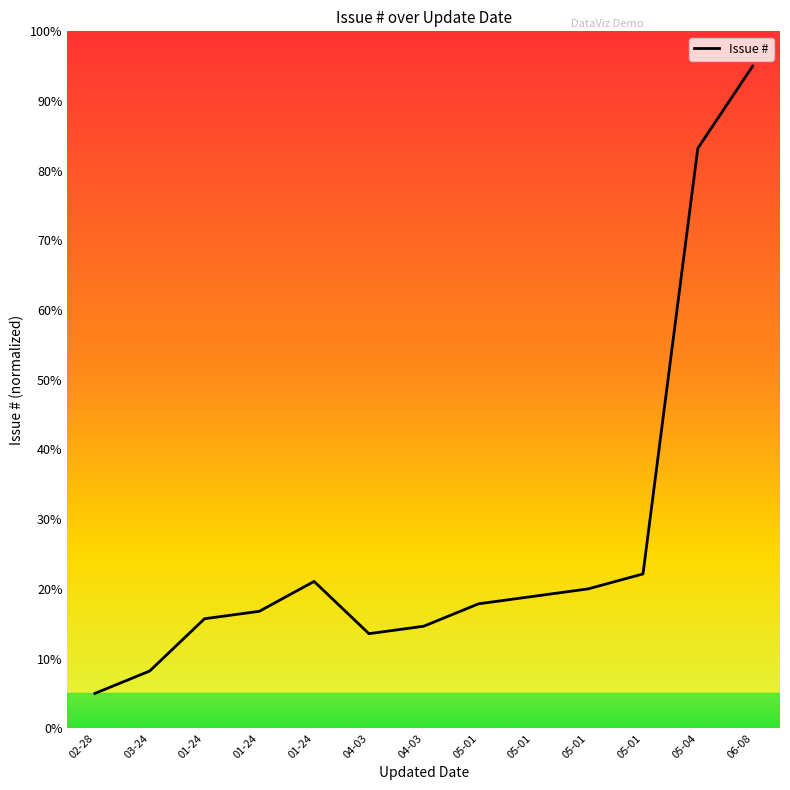

How many lines are shown in the chart?

1